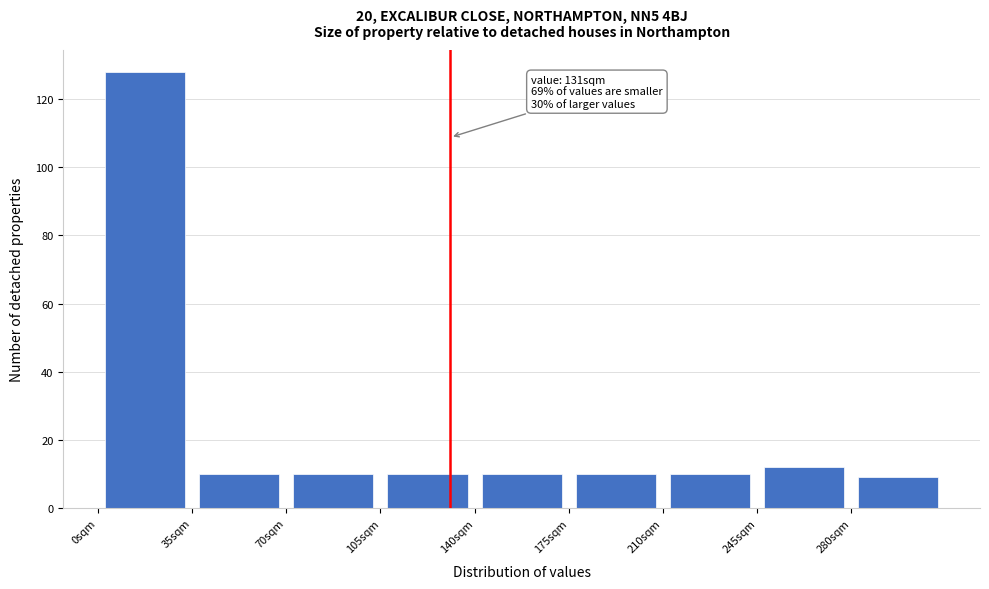

Which range on the x-axis has the tallest bar?

0 to 35